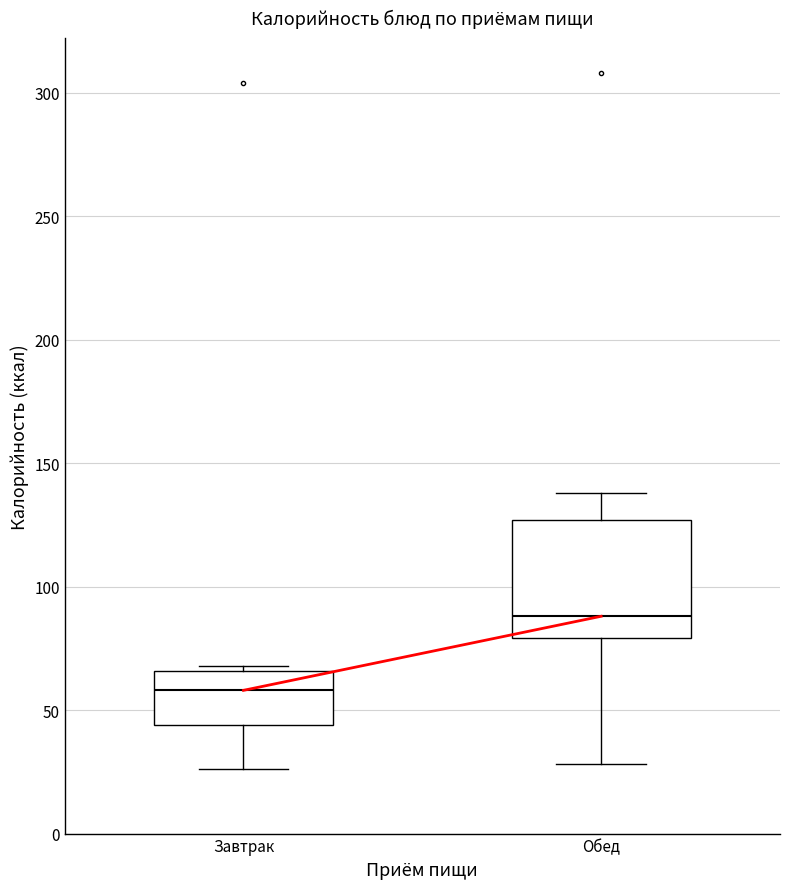

Reading left to right, read every box against the y-axis: the position of its median line, the range the box covers, and the ends of its whiskers. The values are not printed on the chart, so give them approximately, as read against the axis.

Завтрак: median 60, box 45 to 65, whiskers 25 to 70
Обед: median 90, box 80 to 125, whiskers 30 to 140